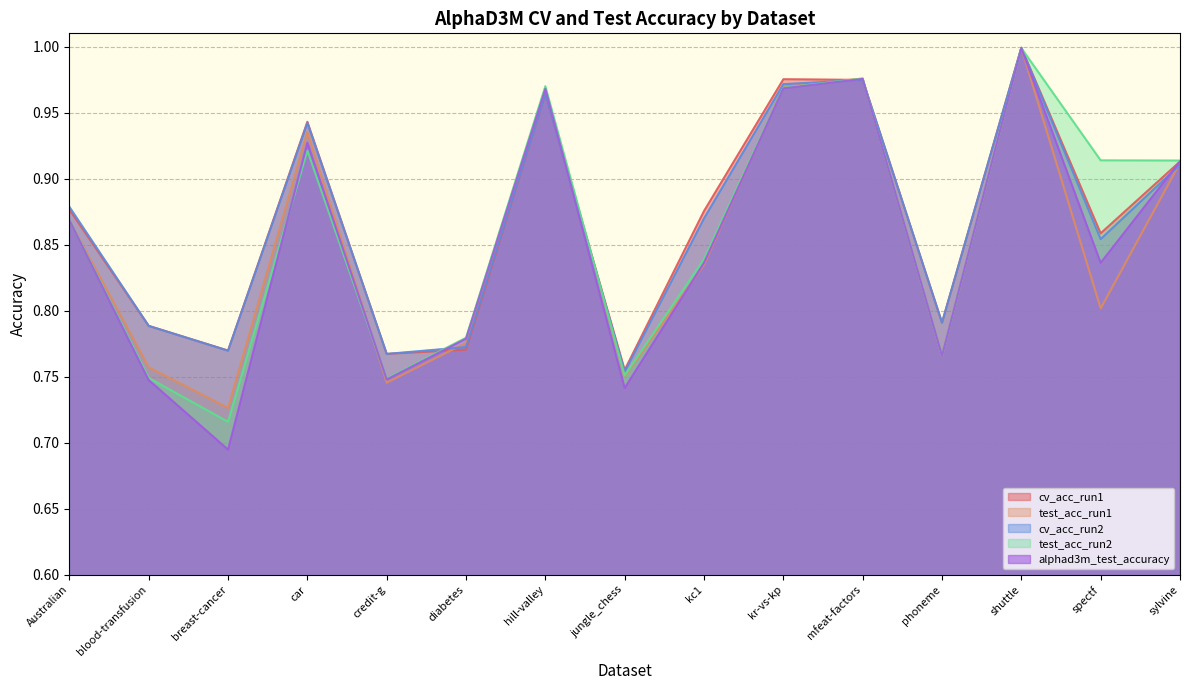

Reading left to right, transcribe all the data shown in this chart.

cv_acc_run1: Australian=0.9	blood-transfusion=0.8	breast-cancer=0.8	car=0.9	credit-g=0.8	diabetes=0.8	hill-valley=1.0	jungle_chess=0.8	kc1=0.9	kr-vs-kp=1.0	mfeat-factors=1.0	phoneme=0.8	shuttle=1.0	spectf=0.9	sylvine=0.9
test_acc_run1: Australian=0.9	blood-transfusion=0.8	breast-cancer=0.7	car=0.9	credit-g=0.7	diabetes=0.8	hill-valley=1.0	jungle_chess=0.7	kc1=0.8	kr-vs-kp=1.0	mfeat-factors=1.0	phoneme=0.8	shuttle=1.0	spectf=0.8	sylvine=0.9
cv_acc_run2: Australian=0.9	blood-transfusion=0.8	breast-cancer=0.8	car=0.9	credit-g=0.8	diabetes=0.8	hill-valley=1.0	jungle_chess=0.8	kc1=0.9	kr-vs-kp=1.0	mfeat-factors=1.0	phoneme=0.8	shuttle=1.0	spectf=0.9	sylvine=0.9
test_acc_run2: Australian=0.9	blood-transfusion=0.7	breast-cancer=0.7	car=0.9	credit-g=0.7	diabetes=0.8	hill-valley=1.0	jungle_chess=0.8	kc1=0.8	kr-vs-kp=1.0	mfeat-factors=1.0	phoneme=0.8	shuttle=1.0	spectf=0.9	sylvine=0.9
alphad3m_test_accuracy: Australian=0.9	blood-transfusion=0.7	breast-cancer=0.7	car=0.9	credit-g=0.7	diabetes=0.8	hill-valley=1.0	jungle_chess=0.7	kc1=0.8	kr-vs-kp=1.0	mfeat-factors=1.0	phoneme=0.8	shuttle=1.0	spectf=0.8	sylvine=0.9